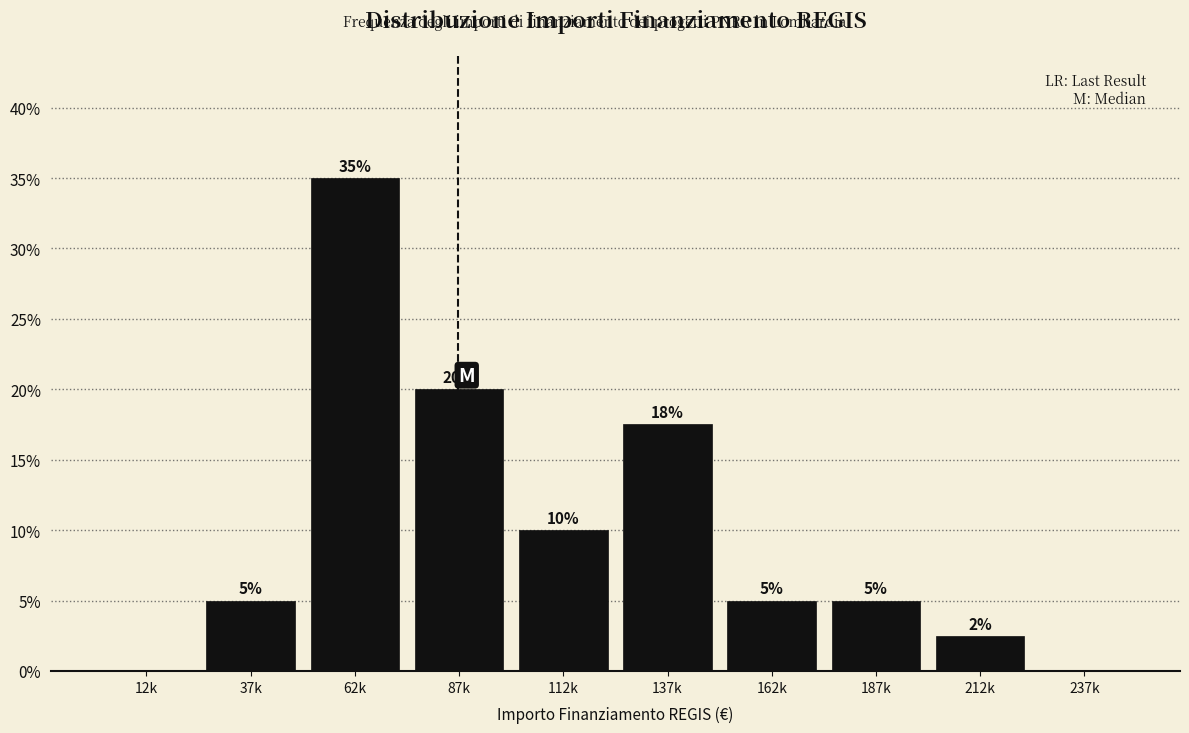

Between 187k and 87k, which is larger?

87k